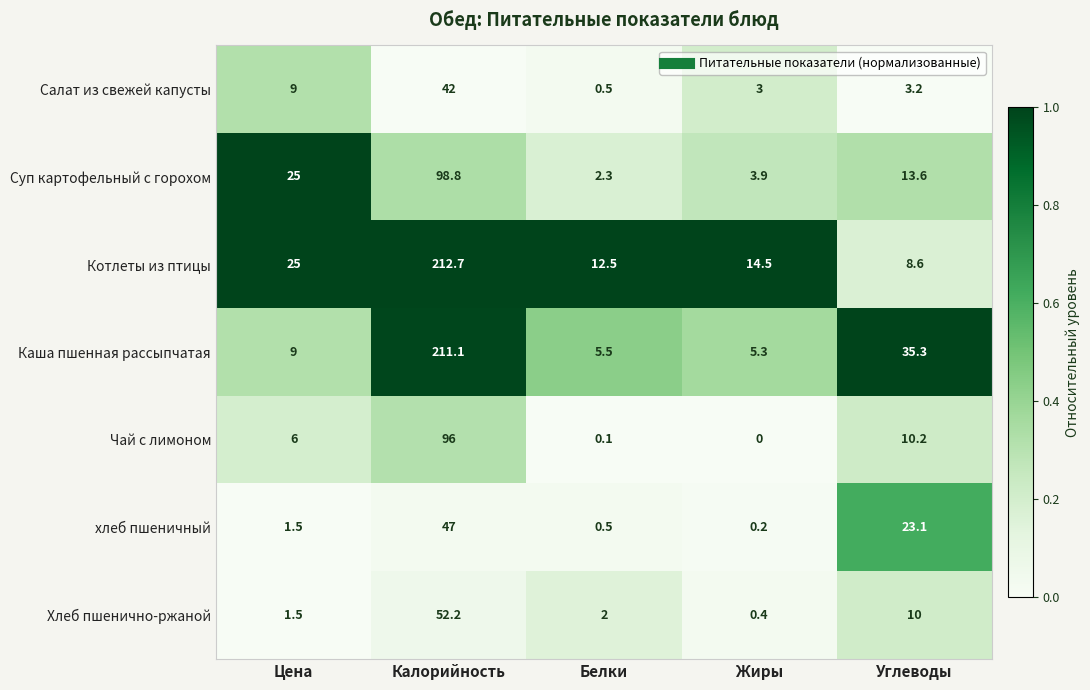

Is it true that Чай с лимоном equals 0.1 at Белки?

True